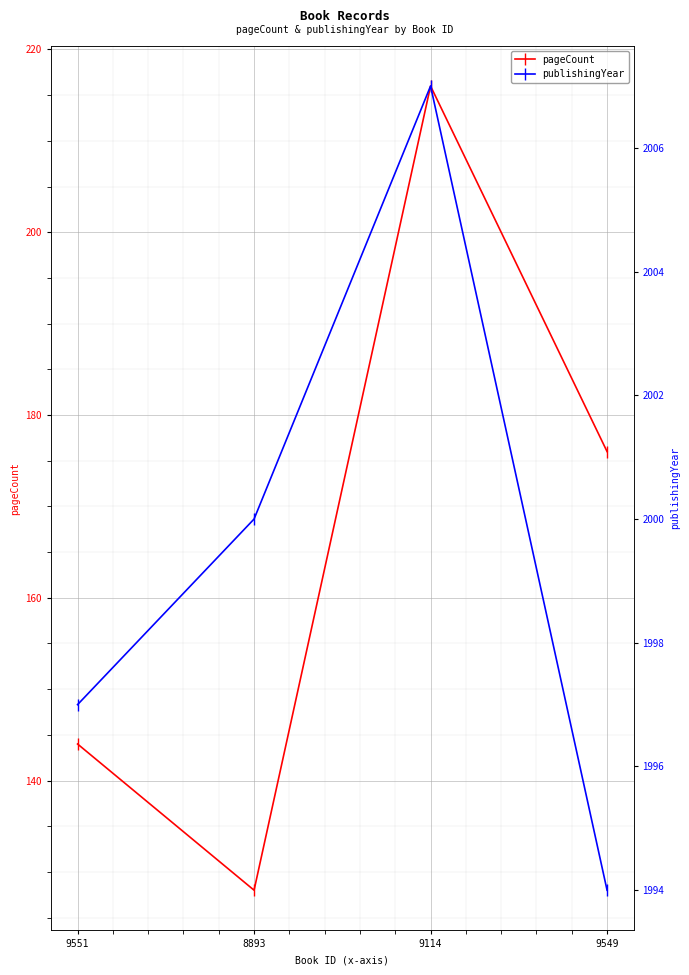

Which series has the largest range (max minus min)?

pageCount